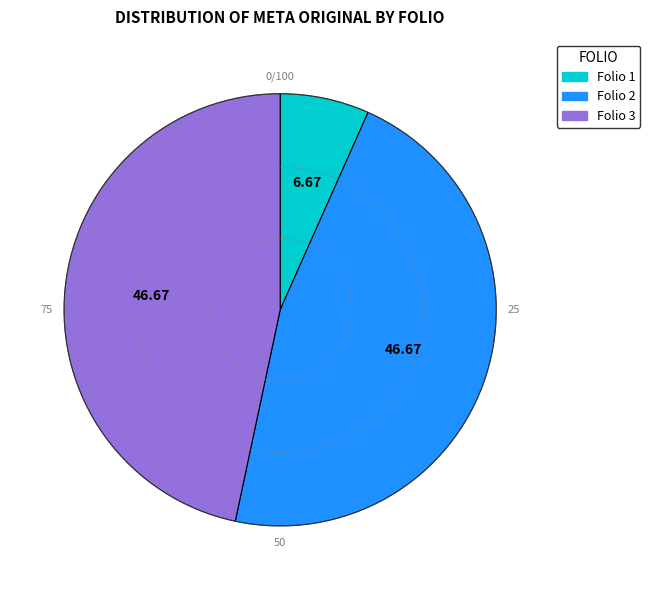

How many slices are in this pie chart?

3